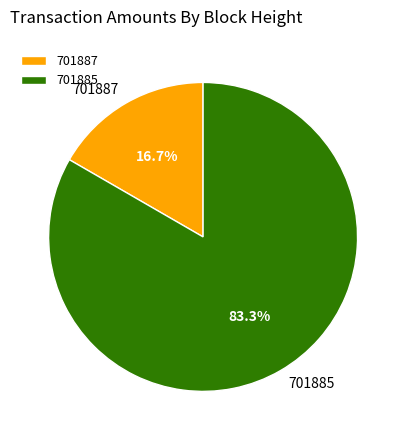

What is the total percentage of 701887 and 701885?

100.0%